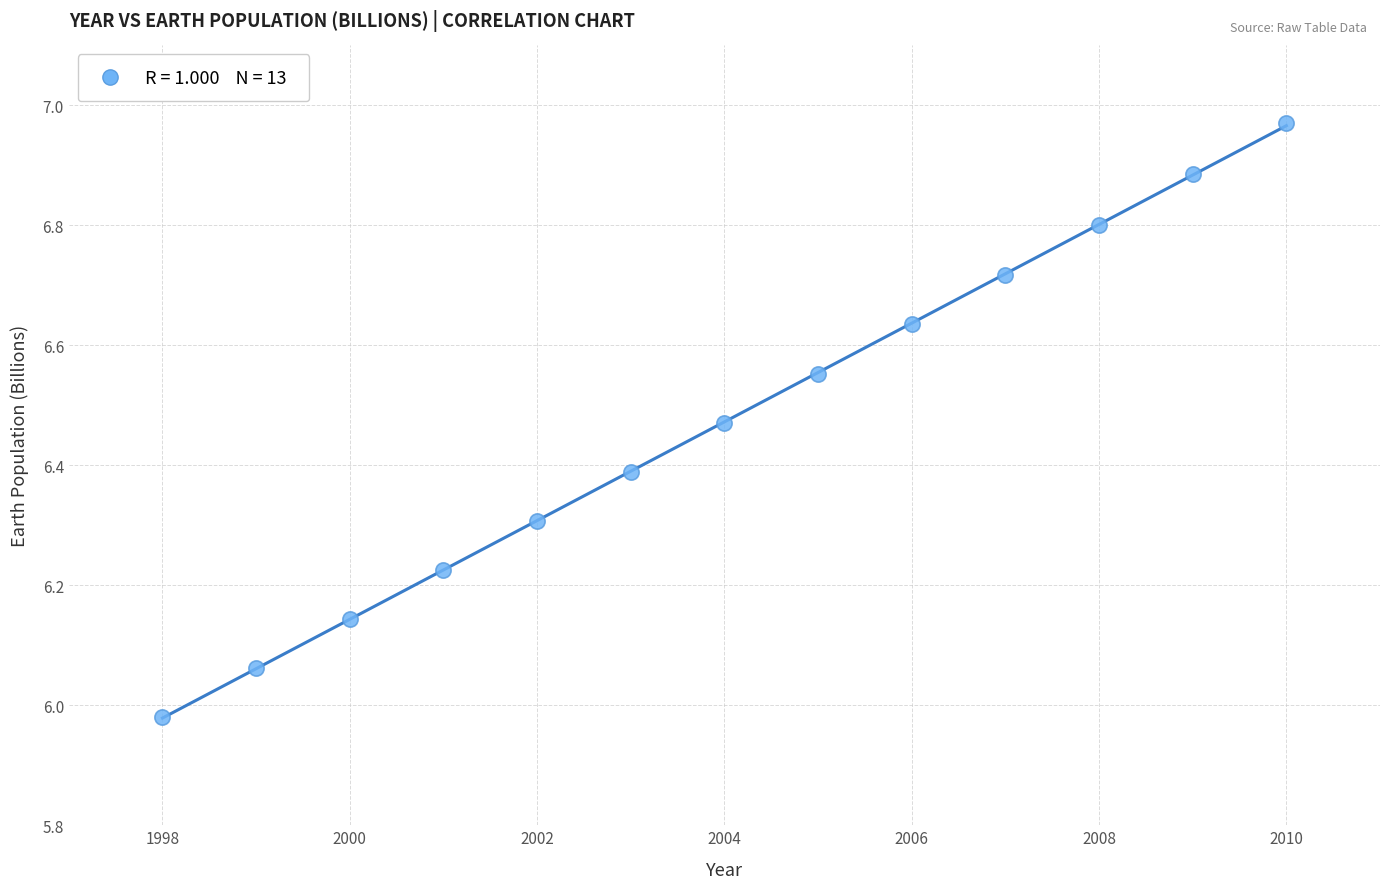

What is the range of X values (max minus min)?

12.0